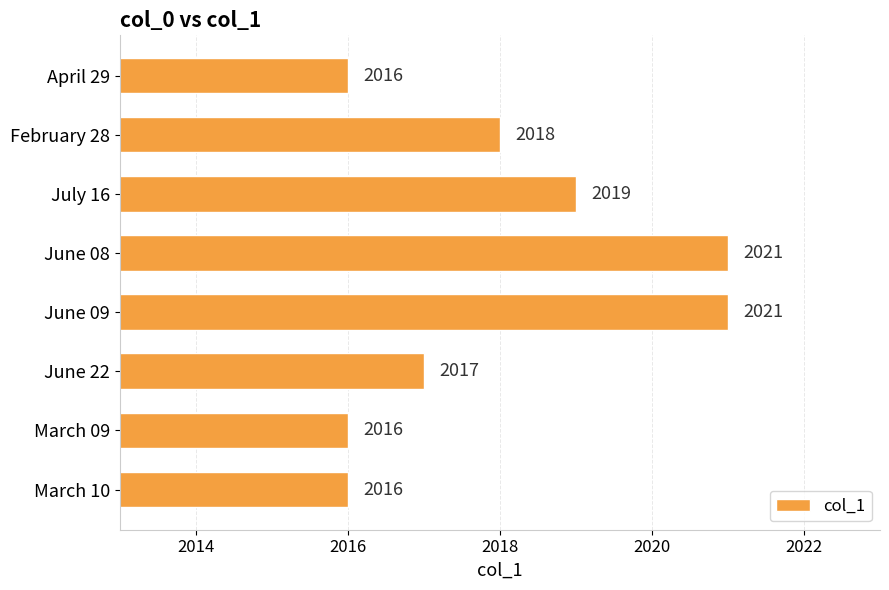

Is it true that the value at March 09 is 2016?

True